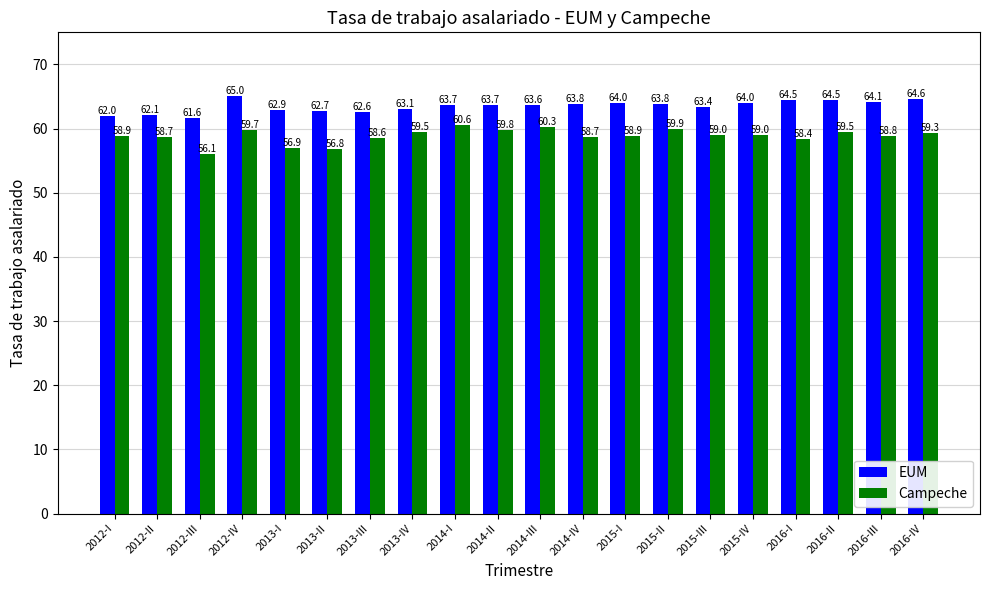

The EUM series shows 31.7 at 2015-II. True or false?

False